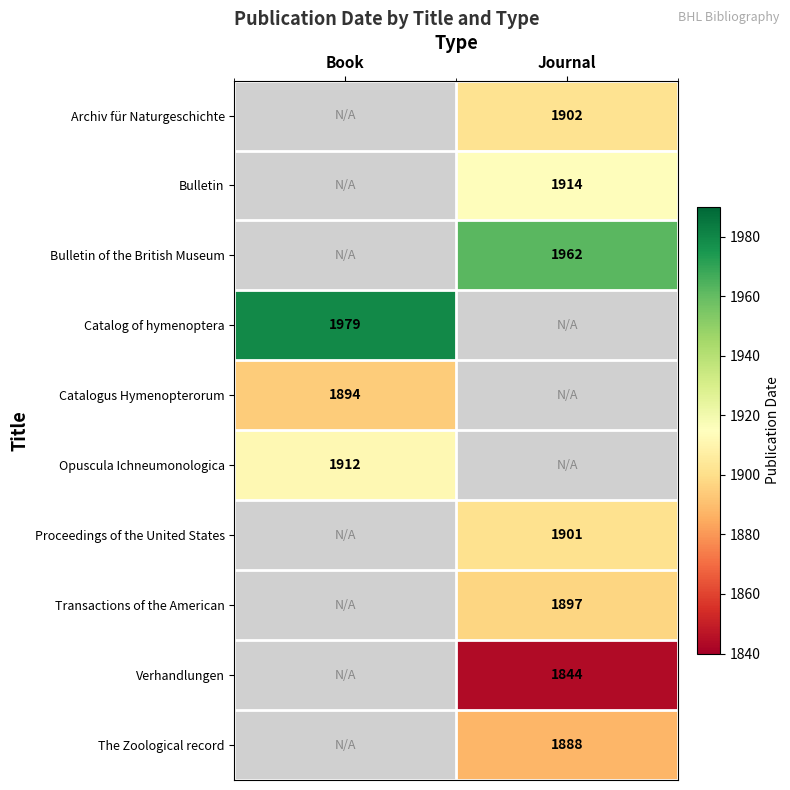

The Proceedings of the United States series shows 2805 at Journal. True or false?

False